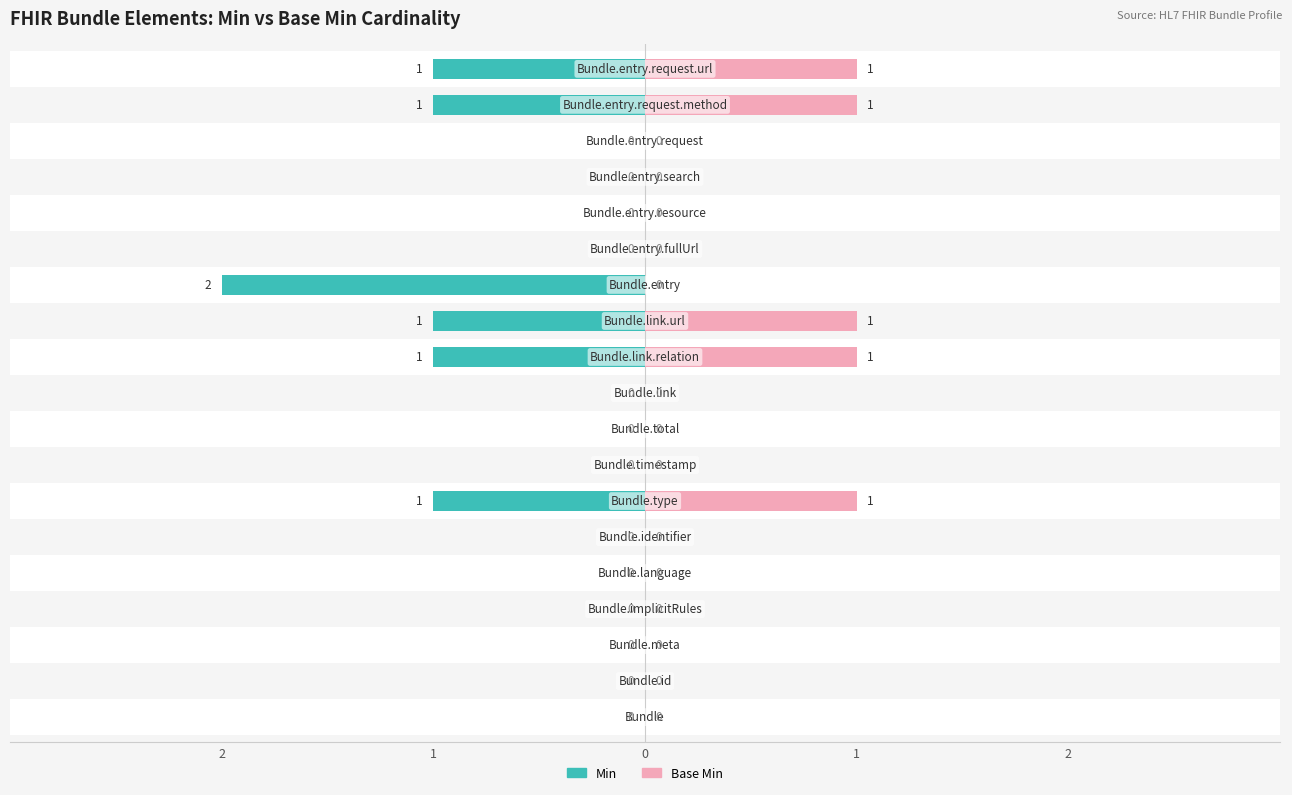

Reading left to right, extract all data points from this chart.

Min: 0	0	0	0	0	0	-1	0	0	0	-1	-1	-2	0	0	0	0	-1	-1
Base Min: 0	0	0	0	0	0	1	0	0	0	1	1	0	0	0	0	0	1	1